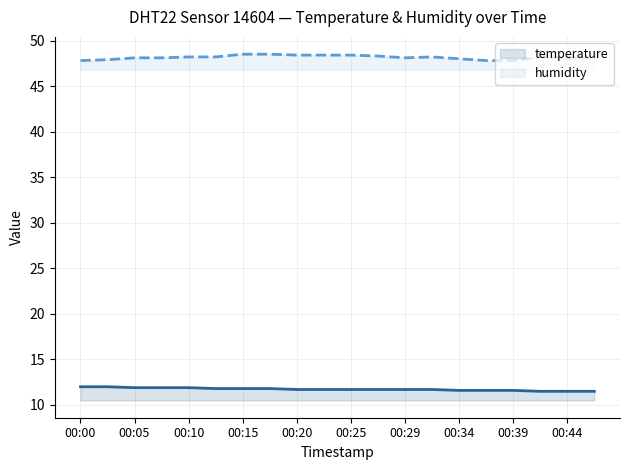

Is this an area chart (filled region under the line)?

No